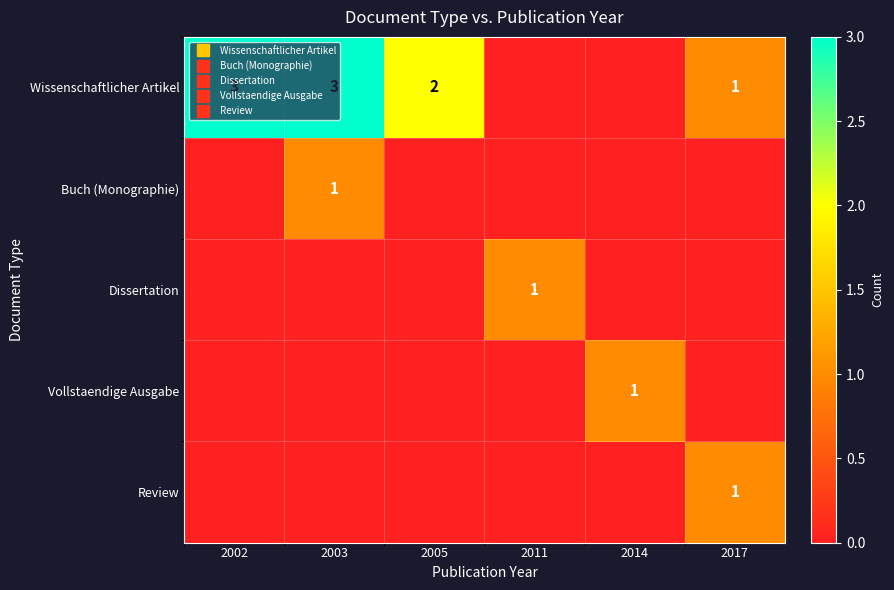

At how many categories does at least one series exceed 2?

2